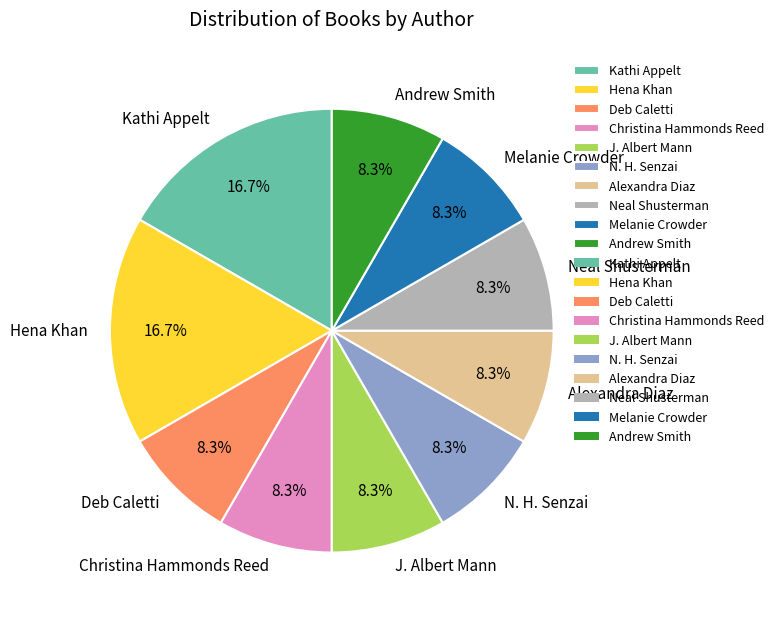

To the nearest percent, what is the difference between the largest and smallest slice percentages?

8%